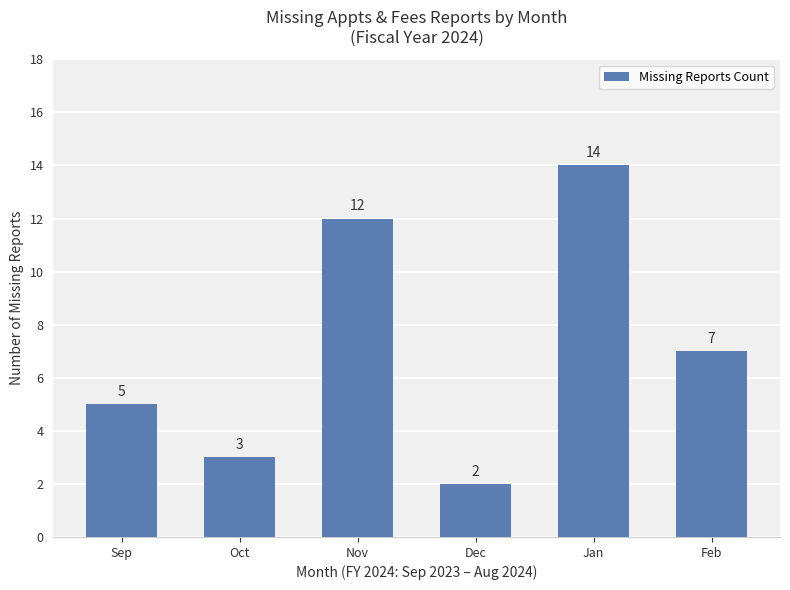

What is the sum of all values?

43